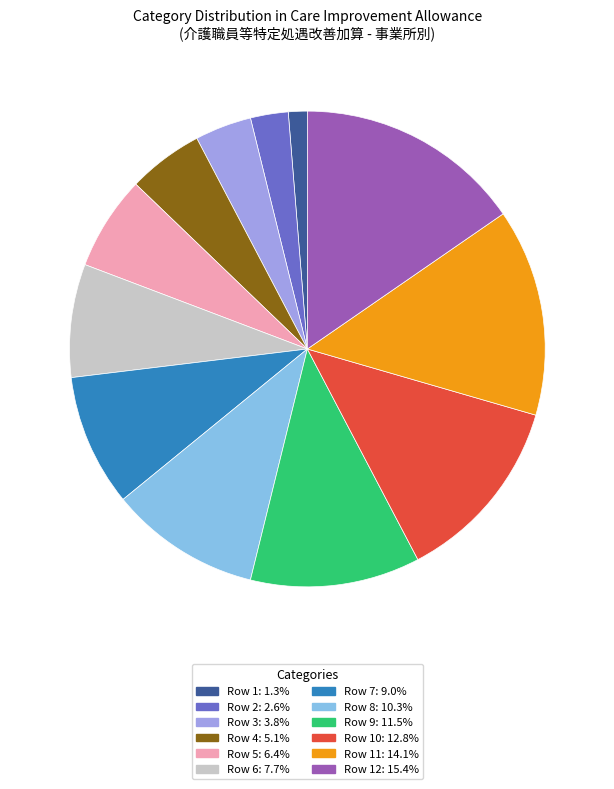

Combined, do Row 6: 7.7% and Row 10: 12.8% account for over 50%?

No